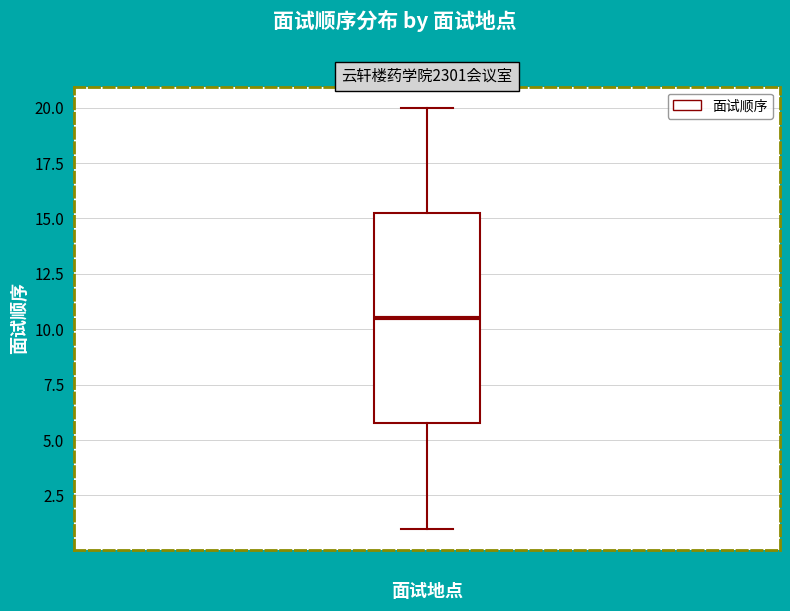

Transcribe this box plot: give where the median line is, the range the box spans, and where the two whiskers end, as read against the y-axis. The values are not printed on the chart, so give them approximately, as read against the axis.

median 10.5, box 6.0 to 15.5, whiskers 1.0 to 20.0